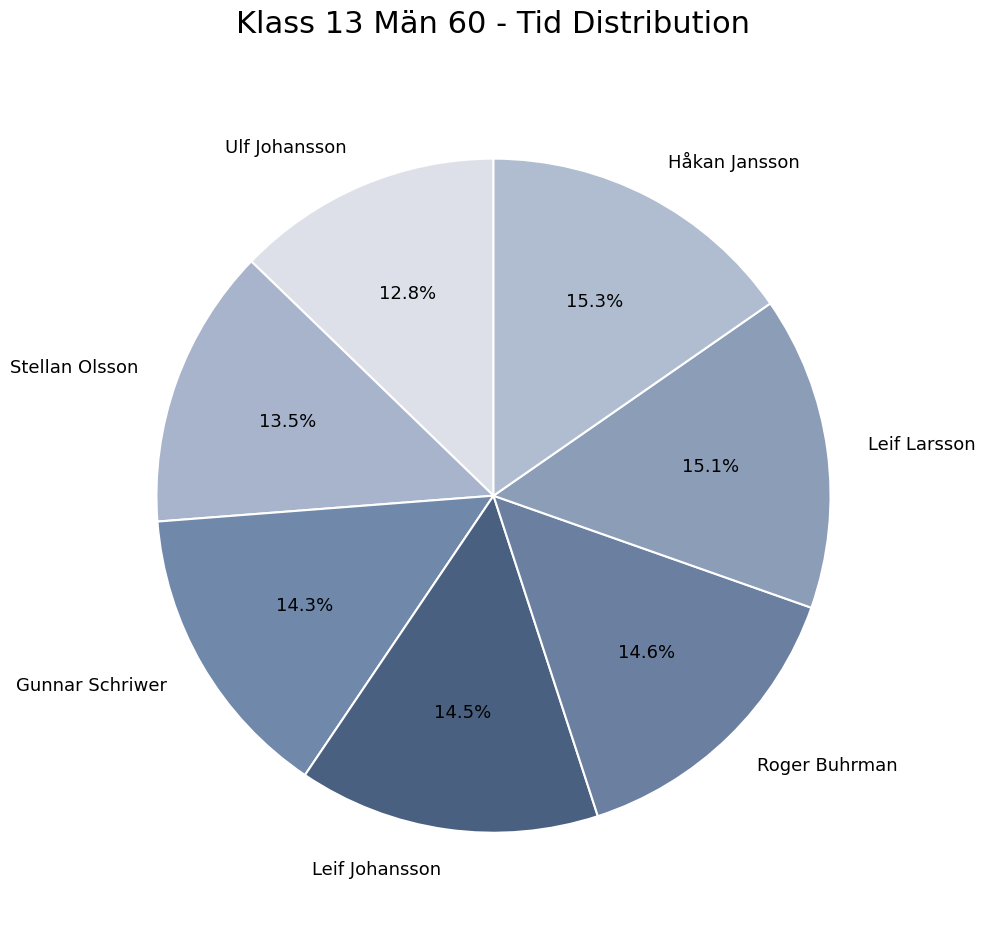

True or false: Gunnar Schriwer accounts for 14% of the total.

True